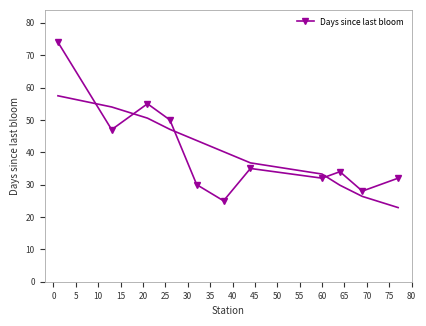

How many distinct data groups are displayed?

1